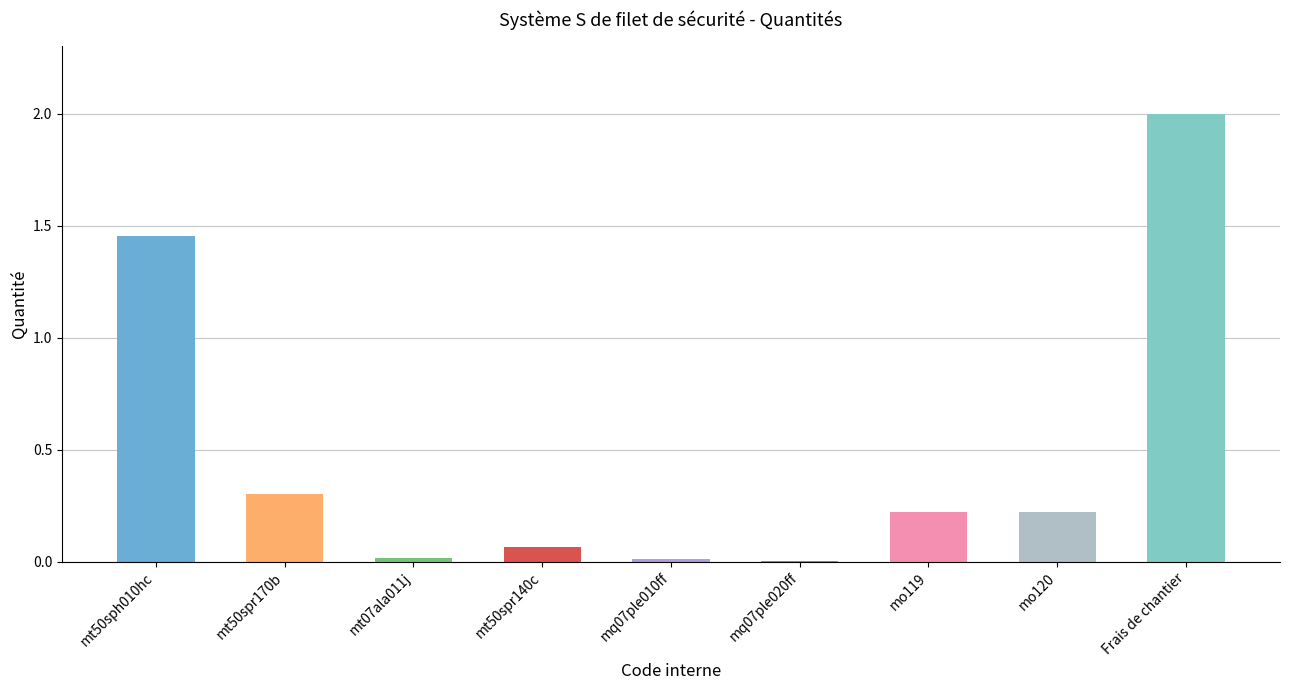

What is the approximate value at Frais de chantier?

2.0